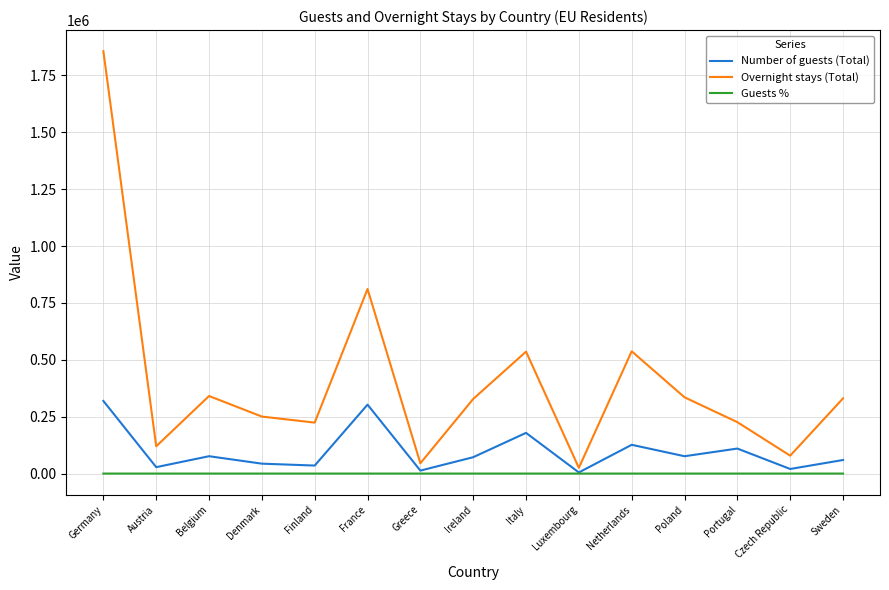

Is it true that Overnight stays (Total) equals 833255.7 at Netherlands?

False